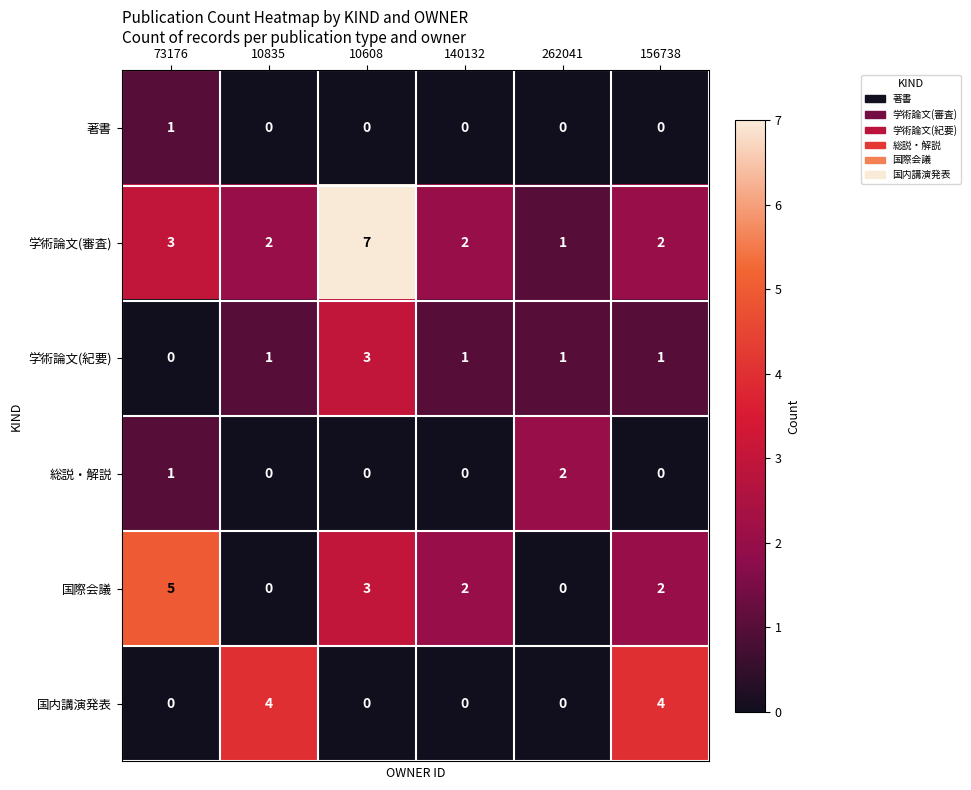

What is the total value across all series at 262041?

4